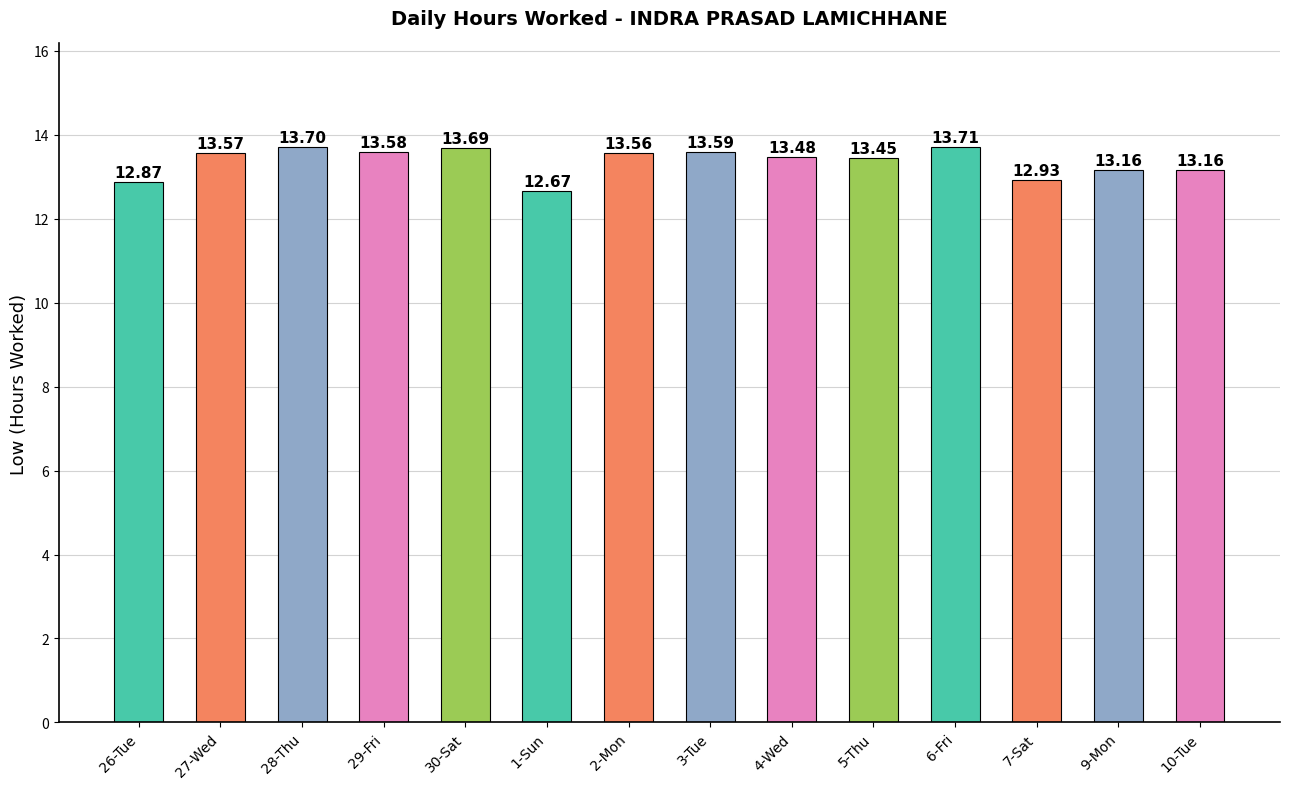

Count the number of data series in this chart.

1